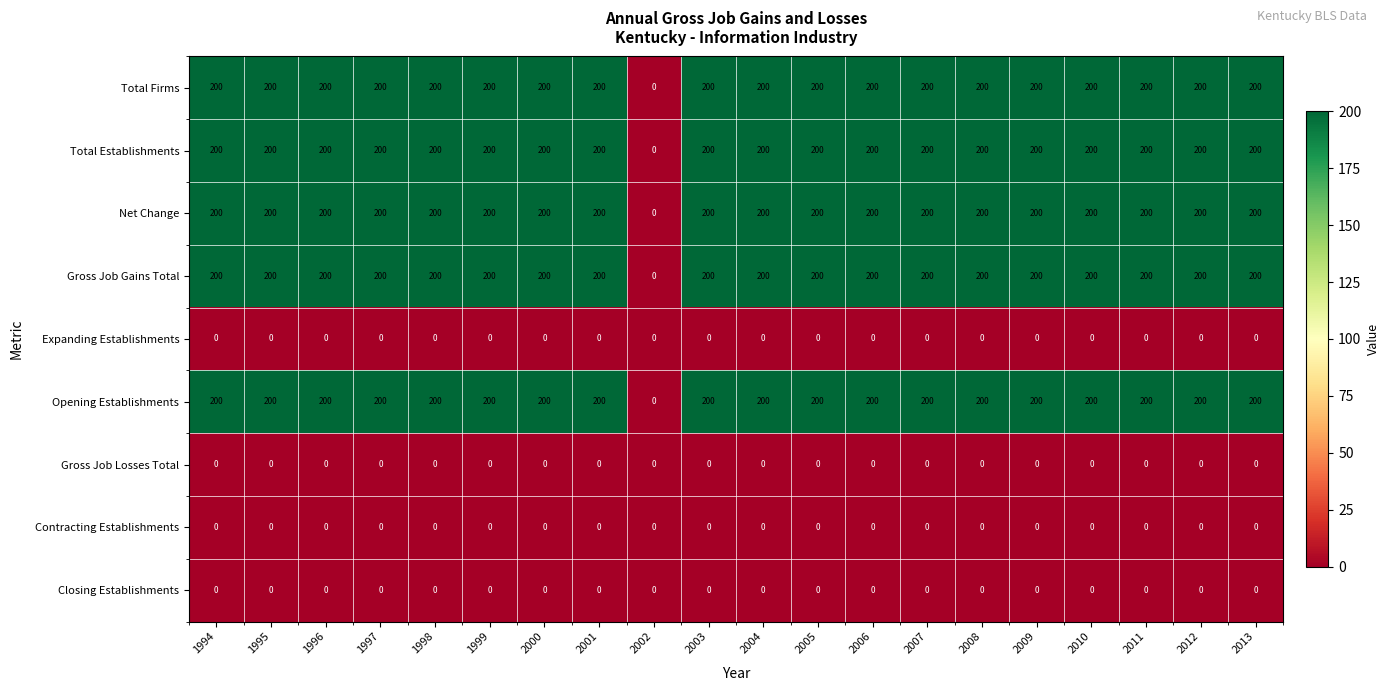

What is the average value of the Total Establishments series?

190